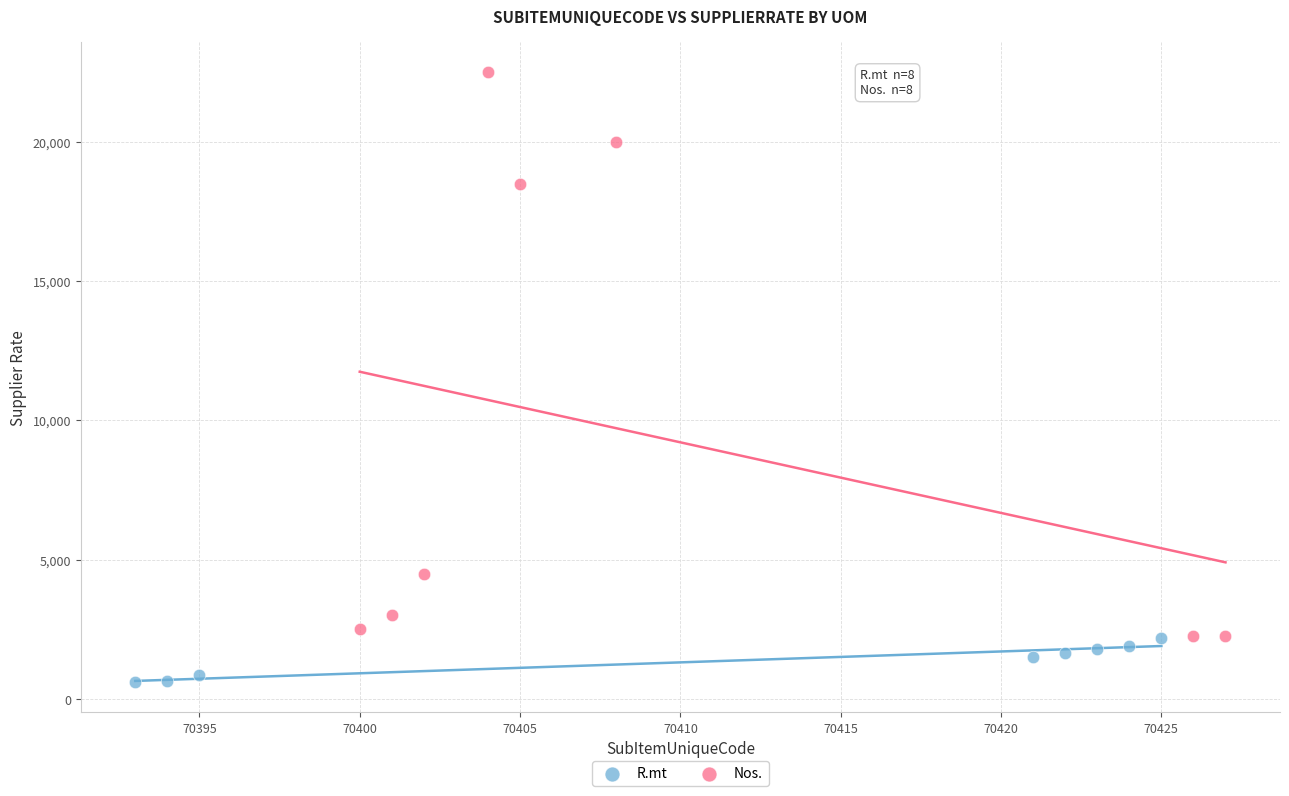

Which series reaches the minimum Y coordinate?

R.mt